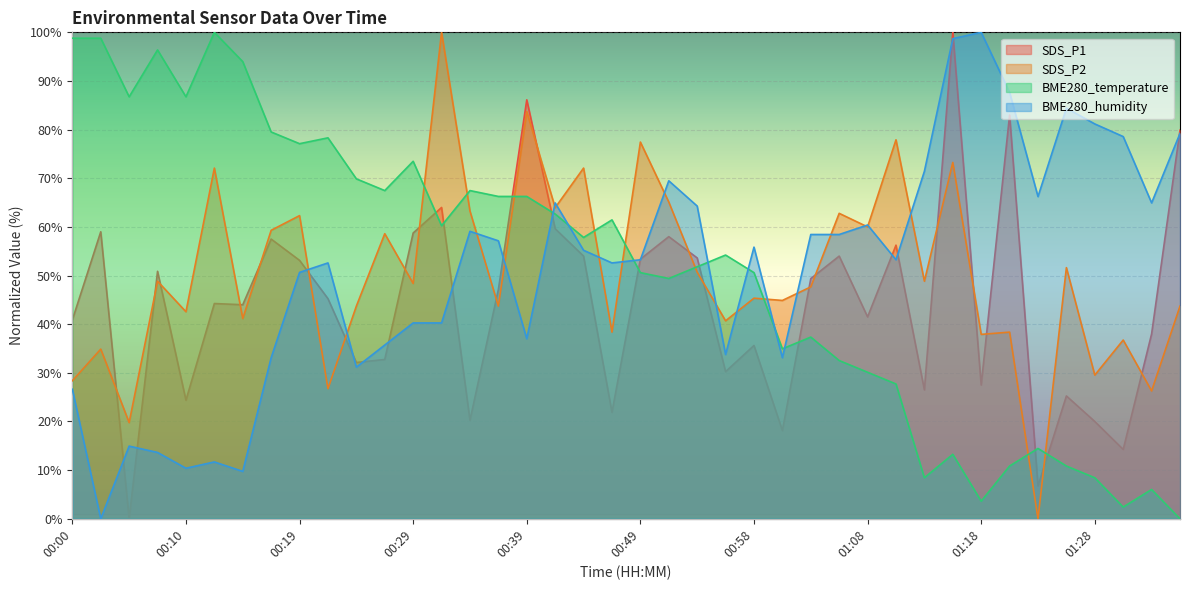

Is it true that SDS_P1 equals 37.0 at 00:51?

False